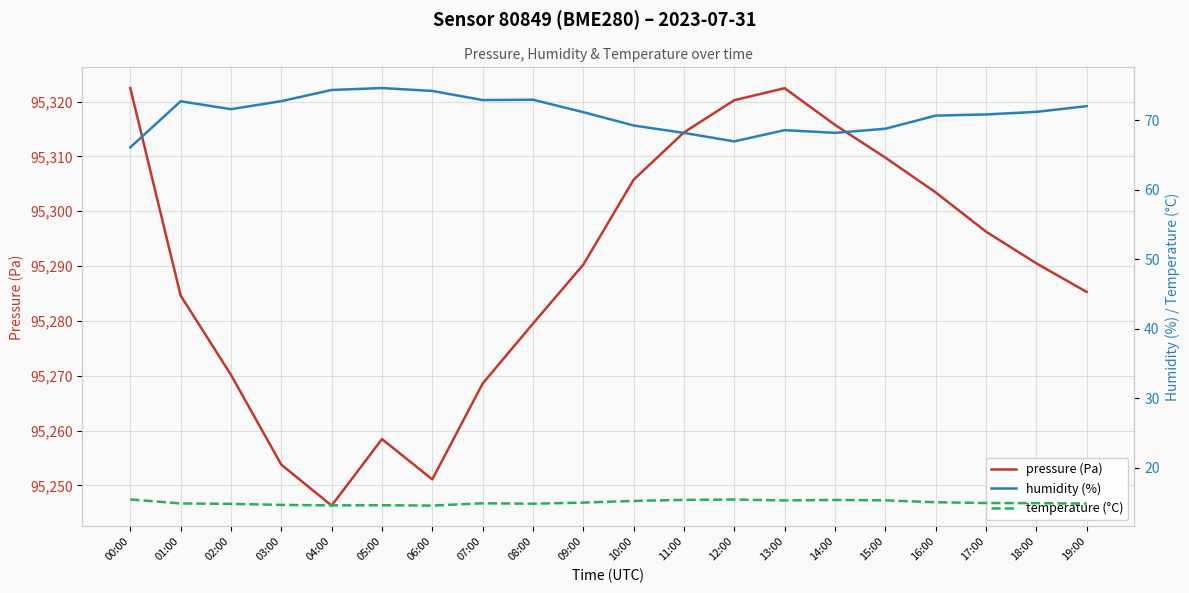

What is the total value across all series at 03:00?

95341.1